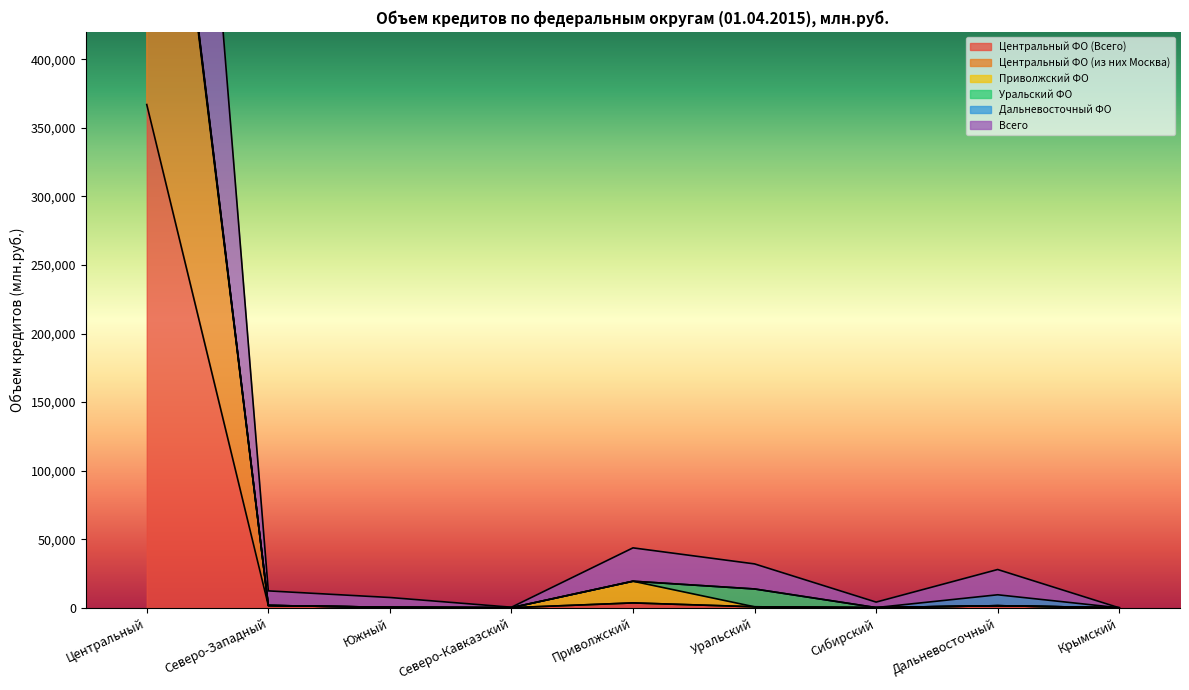

What is the difference between the maximum and minimum values in the Центральный ФО (Всего) series?

366991